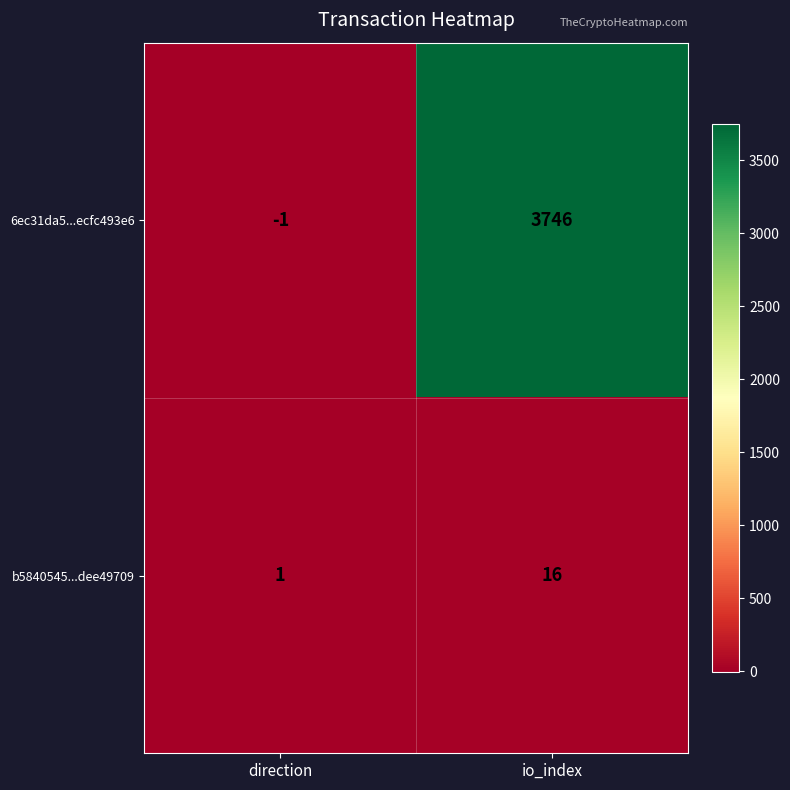

Reading left to right, list all the values displayed in this chart.

6ec31da5...ecfc493e6: -1	3746
b5840545...dee49709: 1	16